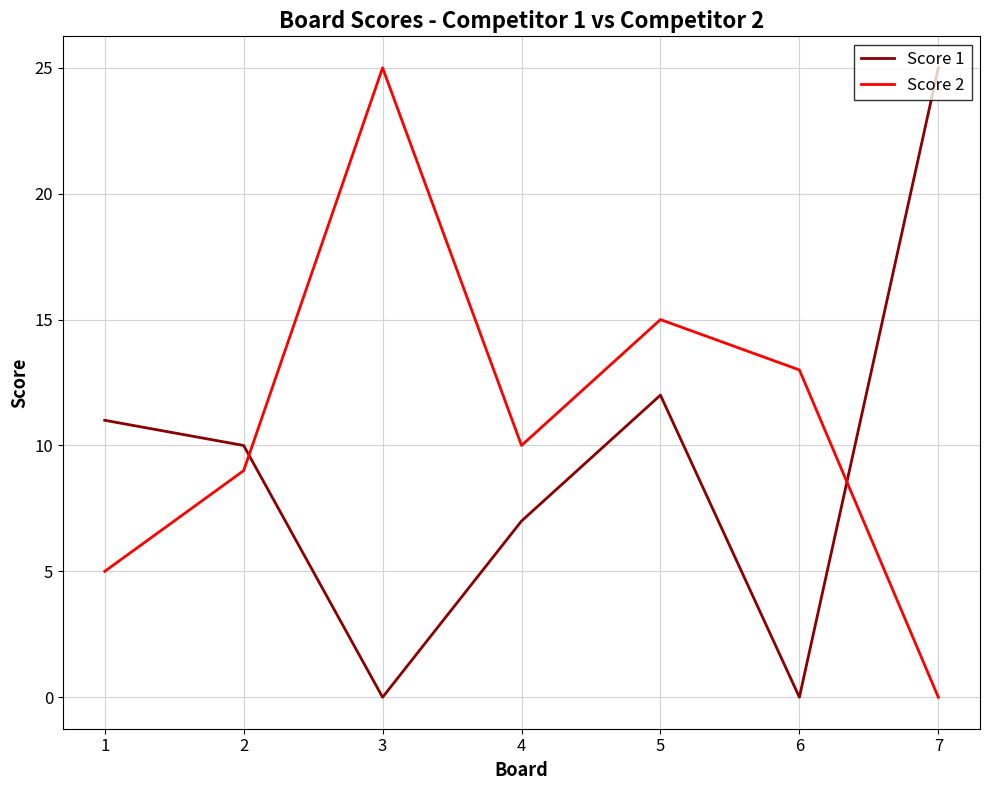

At which label does Score 2 reach its peak?

3